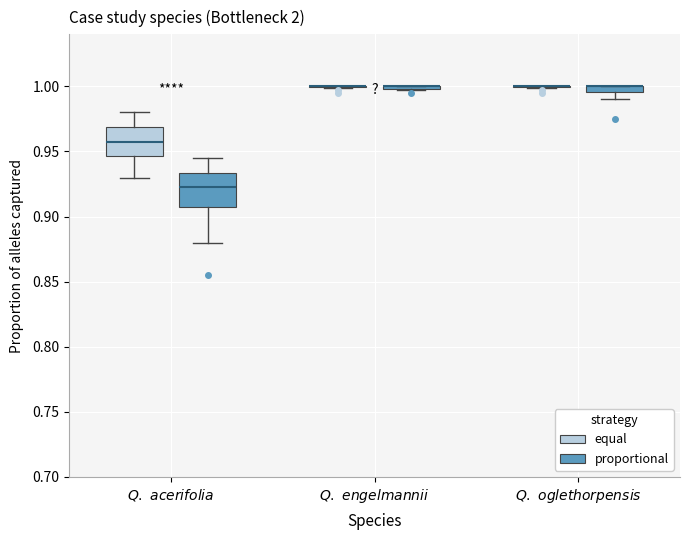

Where is the lower edge of the box for $Q.\ oglethorpensis$ (proportional) on the y-axis? The values are not printed on the chart, so give them approximately, as read against the axis.

0.995